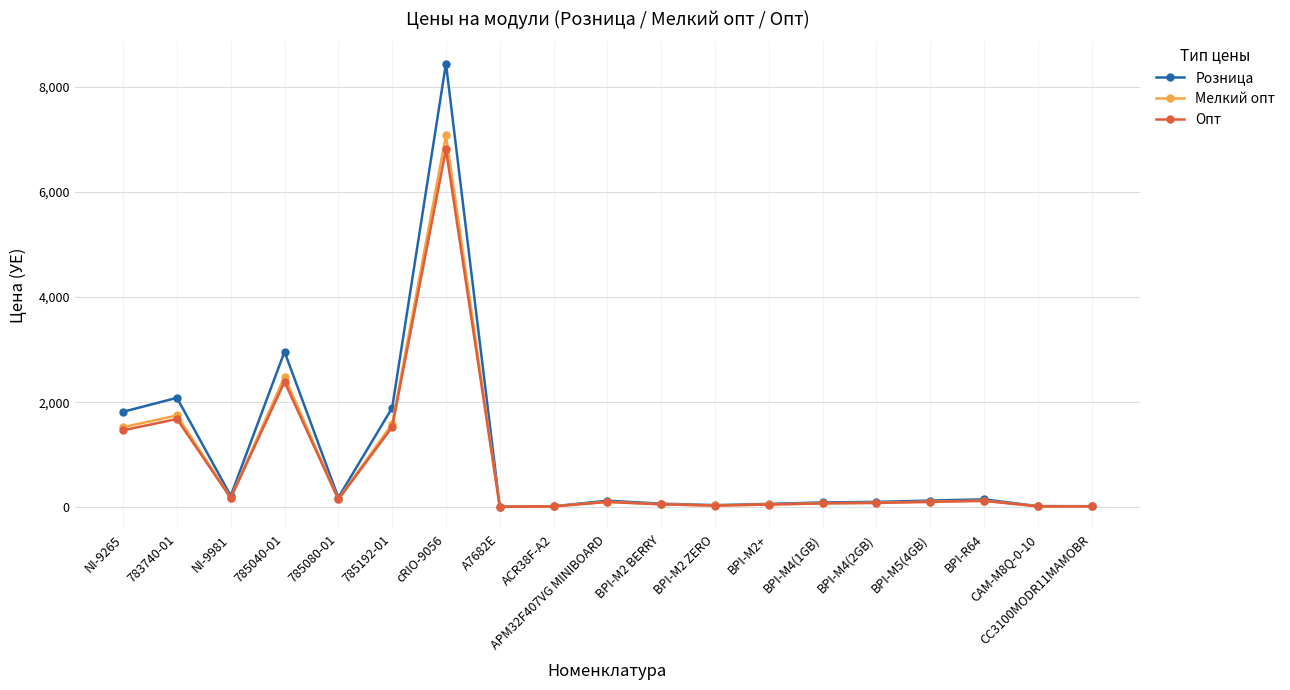

True or false: Опт has more than 0 interior local peaks.

True